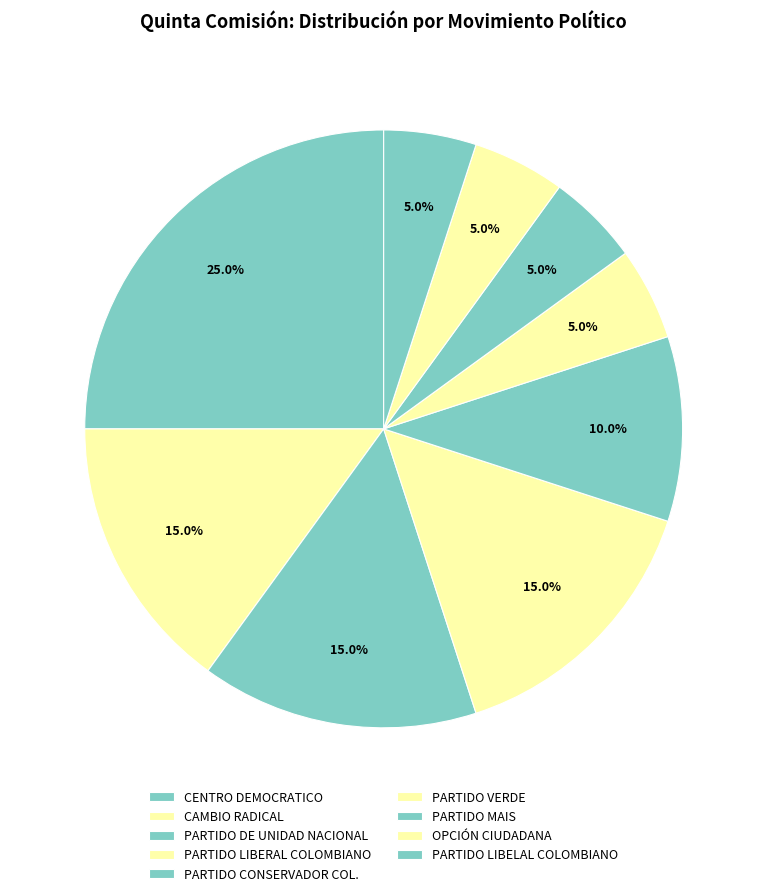

Is there a majority slice in this chart?

No